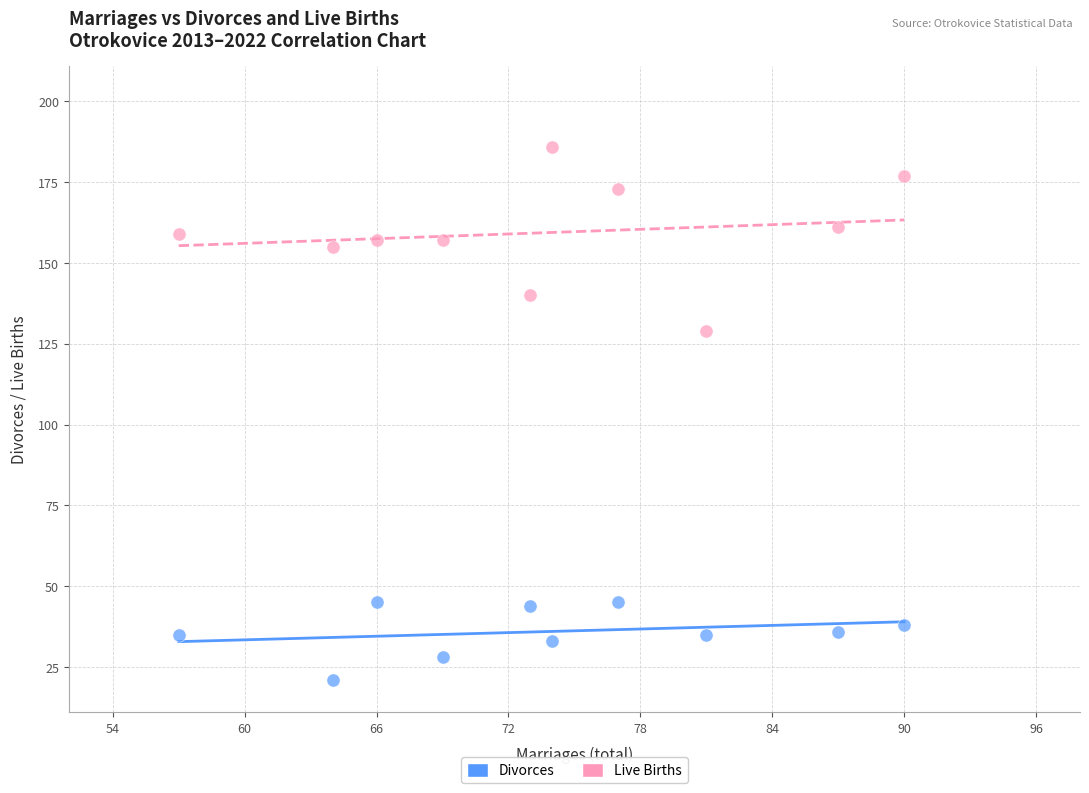

Which series reaches the minimum Y coordinate?

Divorces